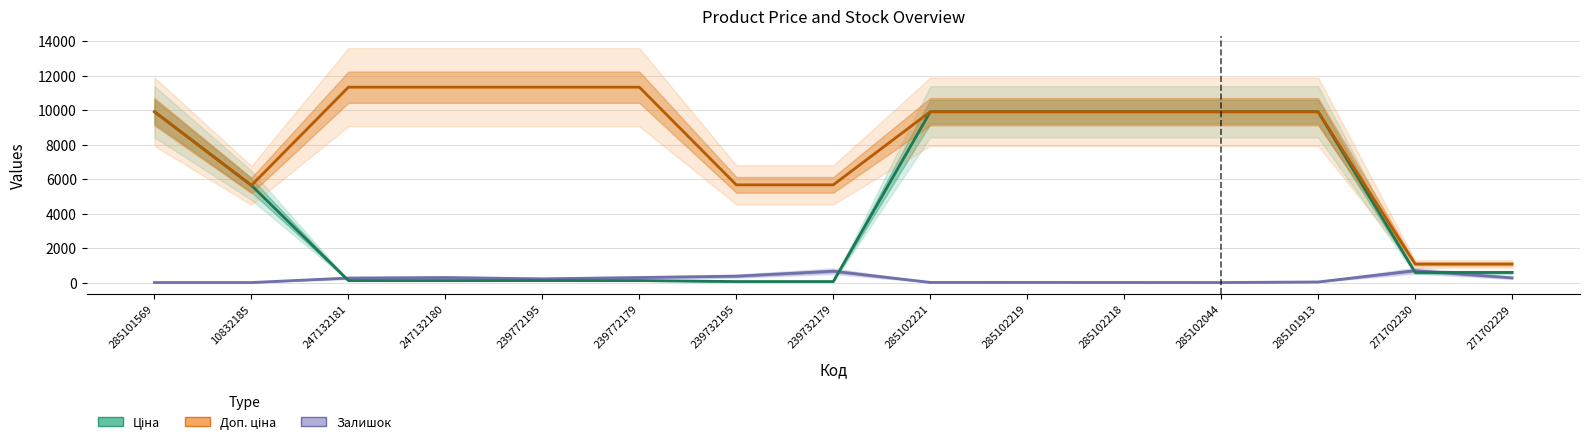

What is the spread (max minus min) of values at 271702230?

488.5